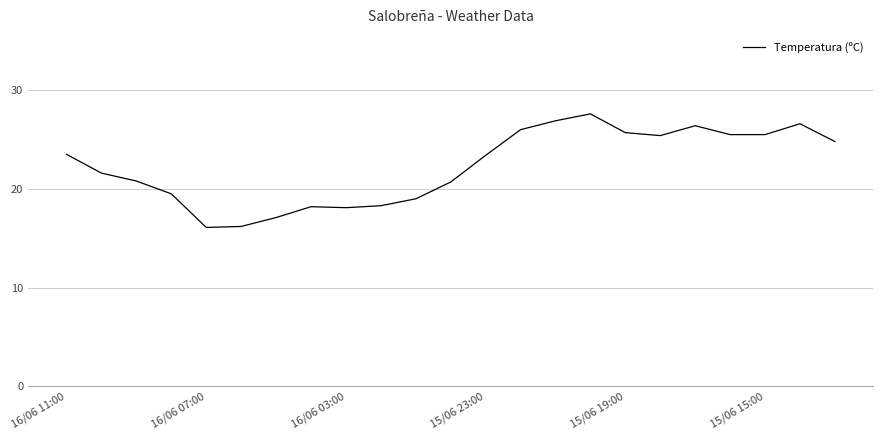

What is the minimum value shown in the chart?

16.1